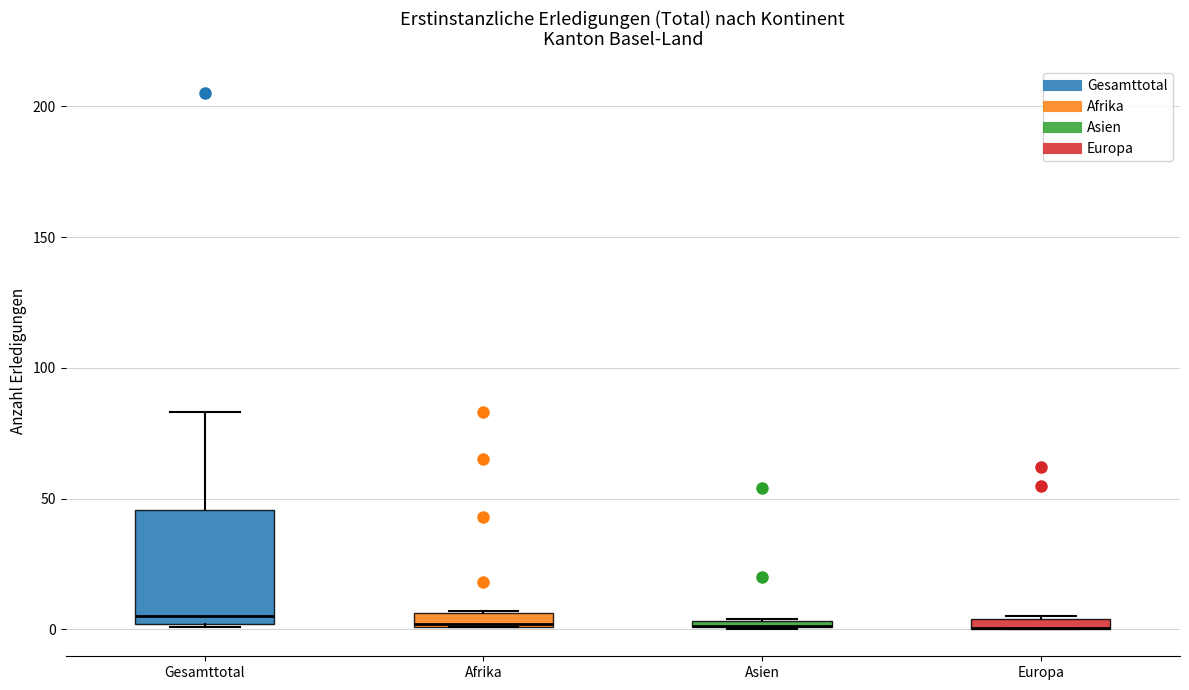

Where is the lower edge of the box for Asien on the y-axis? The values are not printed on the chart, so give them approximately, as read against the axis.

0